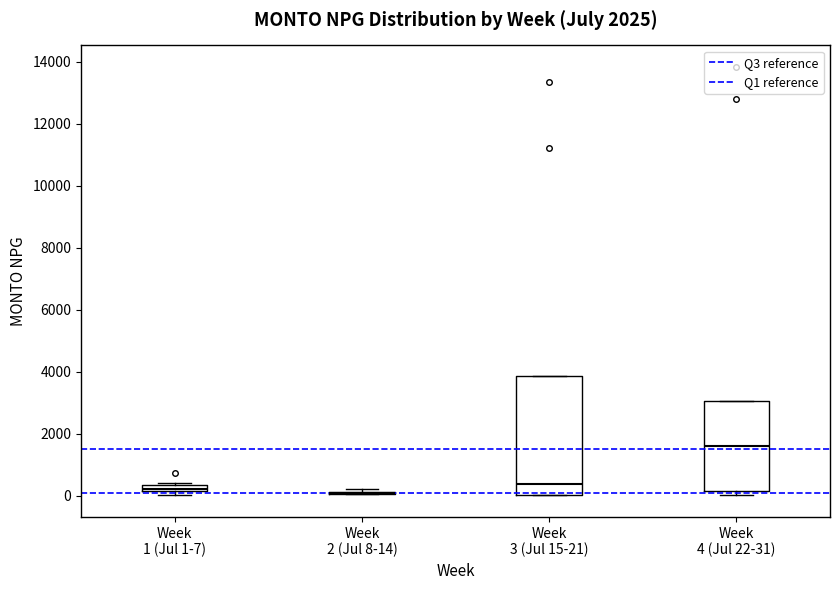

Which box is the tallest, from its lower edge to its upper edge?

Week 3 (Jul 15-21)